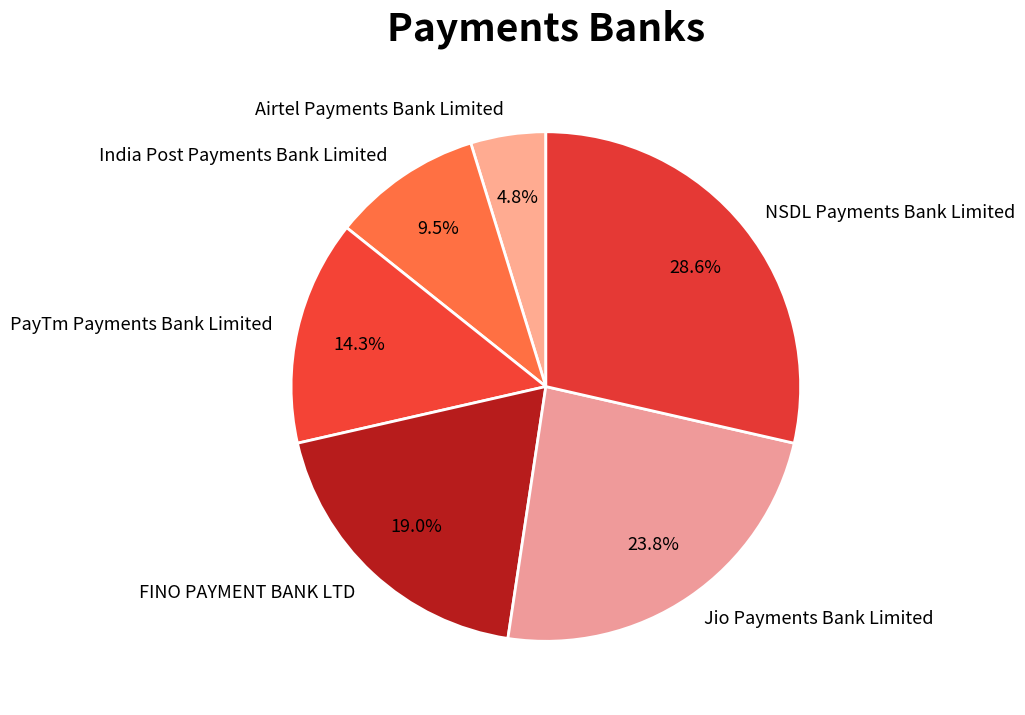

Does Jio Payments Bank Limited account for over 50% of the chart?

No